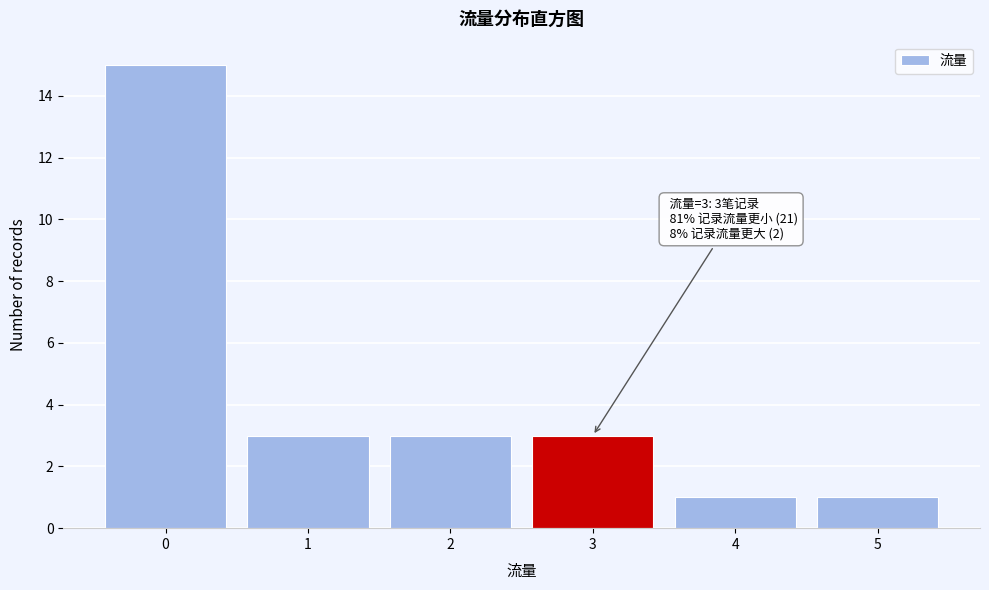

Reading left to right, what are all the values shown in this chart?

0=15	1=3	2=3	3=3	4=1	5=1